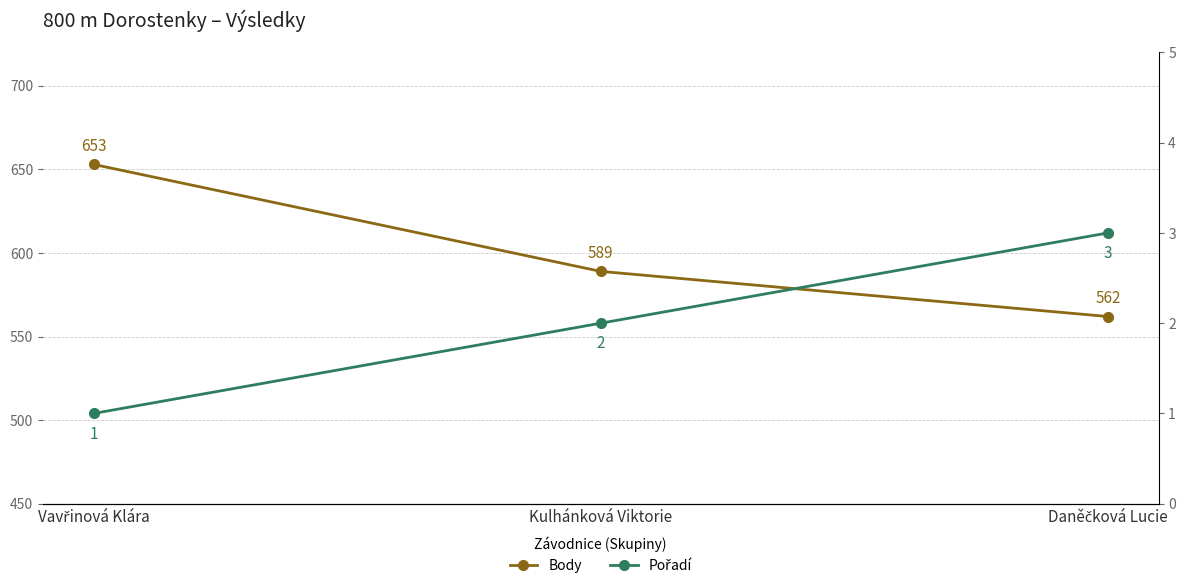

What is the spread (max minus min) of values at Daněčková Lucie?

559